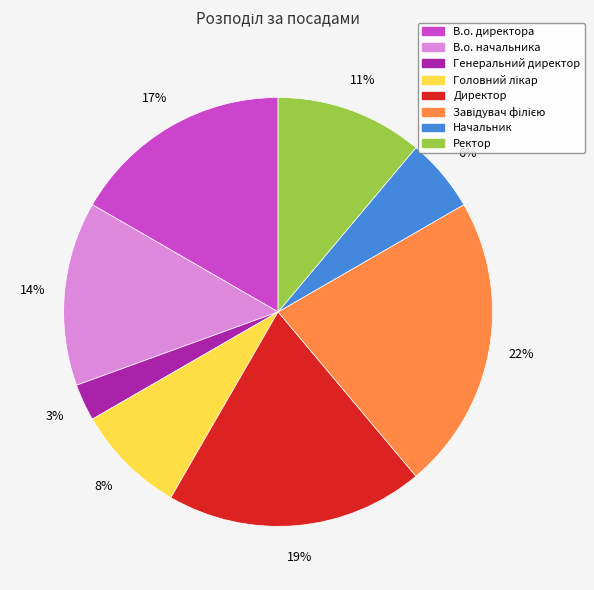

Is Начальник the majority of the pie?

No